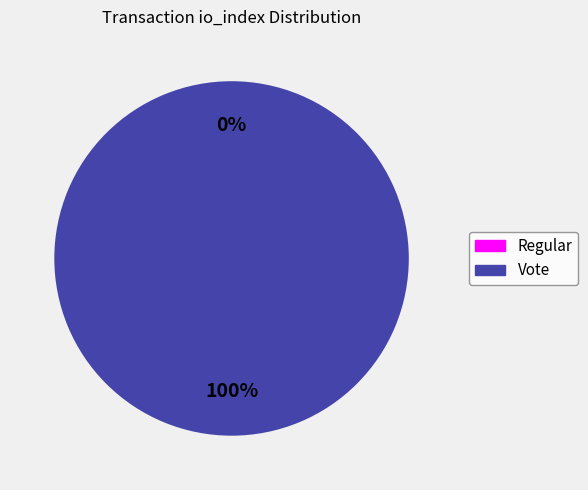

Do Regular and Vote together represent more than half of the pie?

Yes